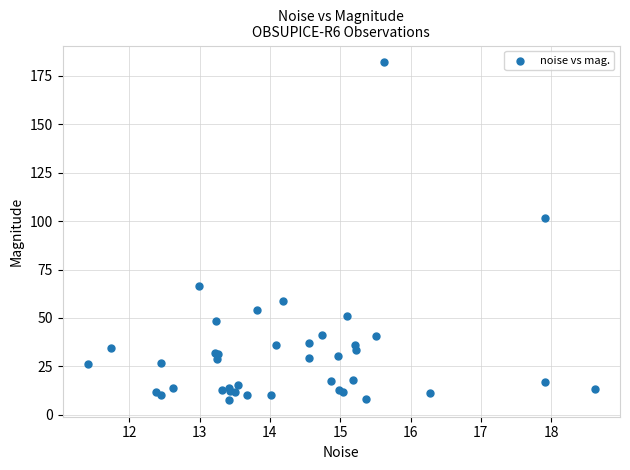

What Y value in the scatter plot is closest to 94?

101.8